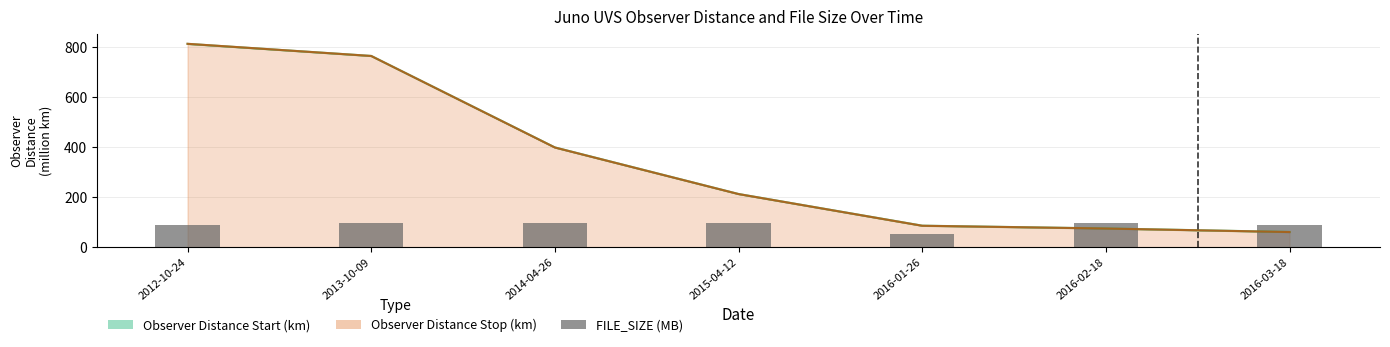

Between 2014-04-26 and 2016-01-26, which is larger?

2014-04-26